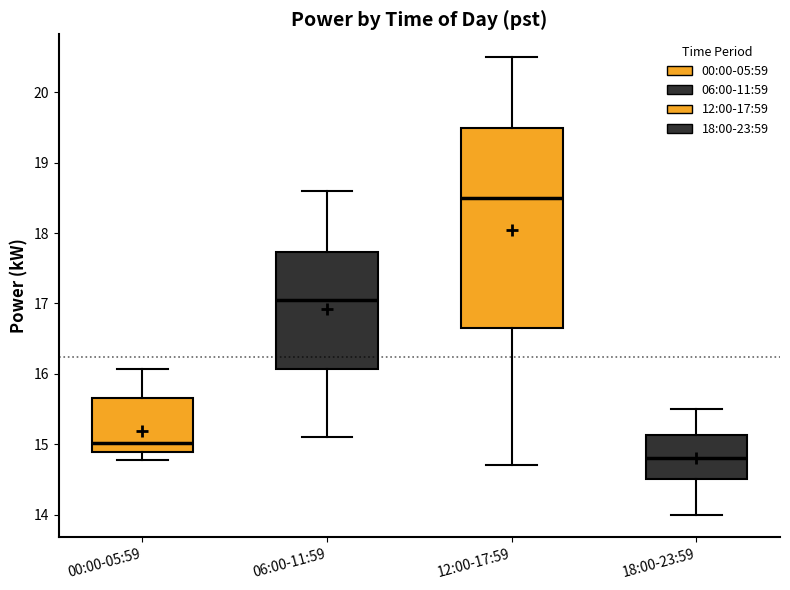

Which box has the highest median line?

12:00-17:59